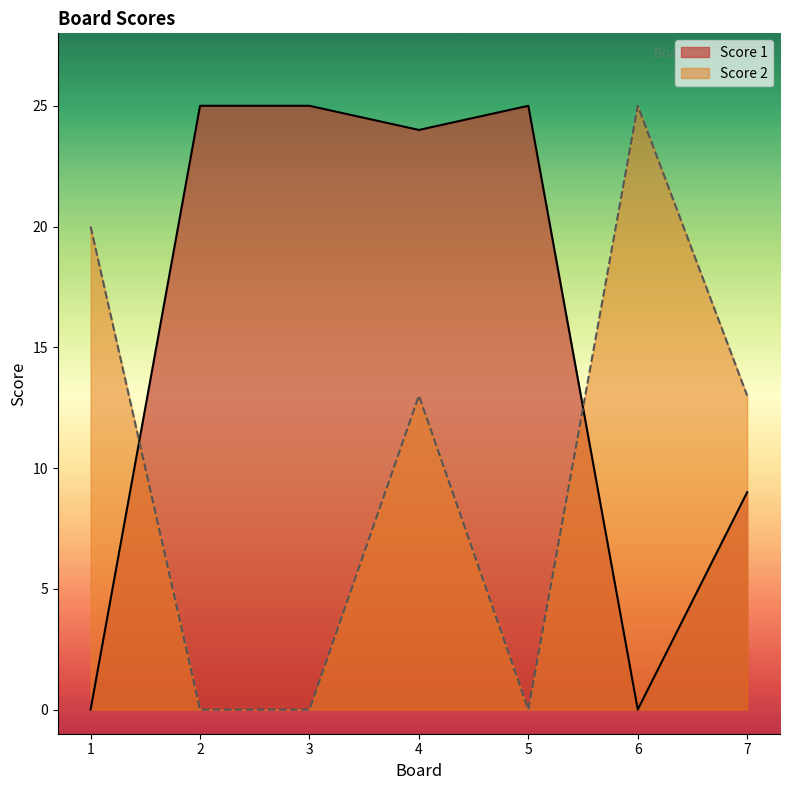

Between which two adjacent categories do Score 2 and Score 1 first intersect?

1 and 2